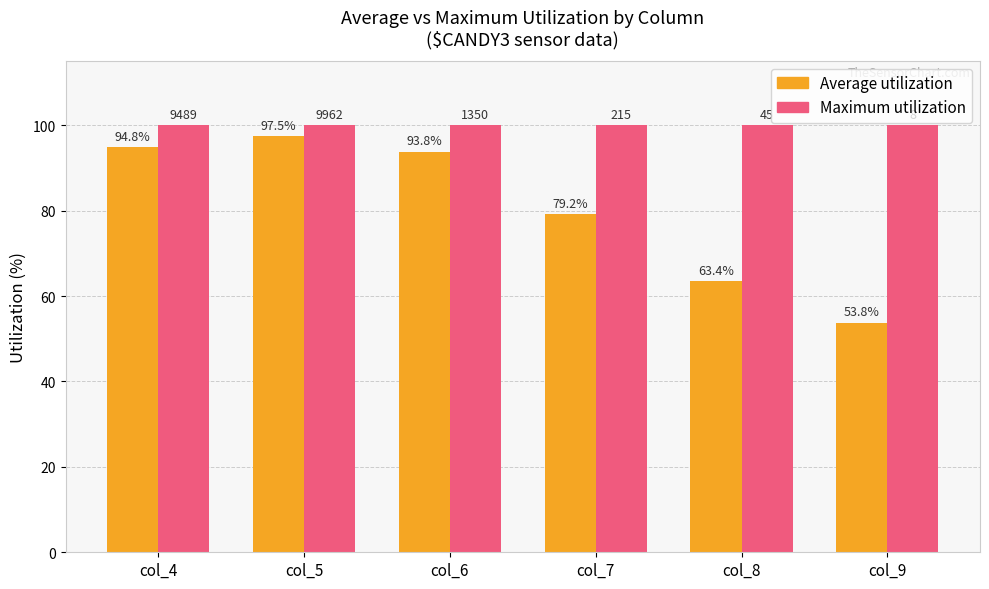

Does the chart contain any negative values?

No